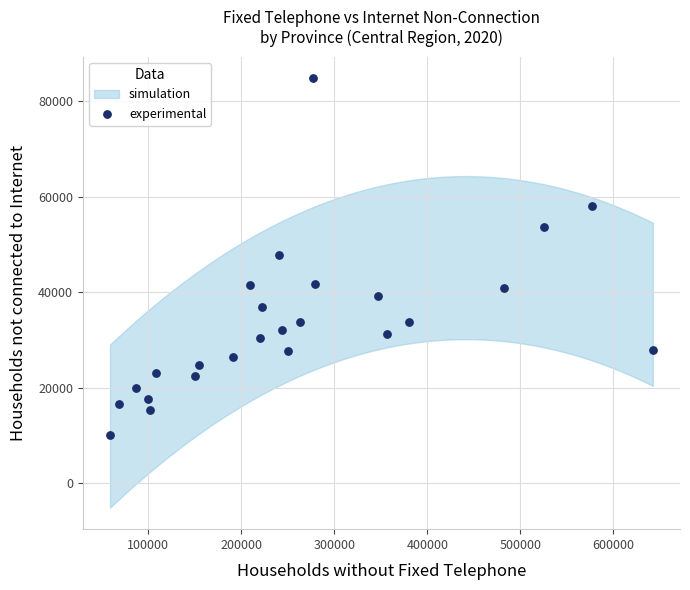

What is the range of Y values (max minus min)?

74573